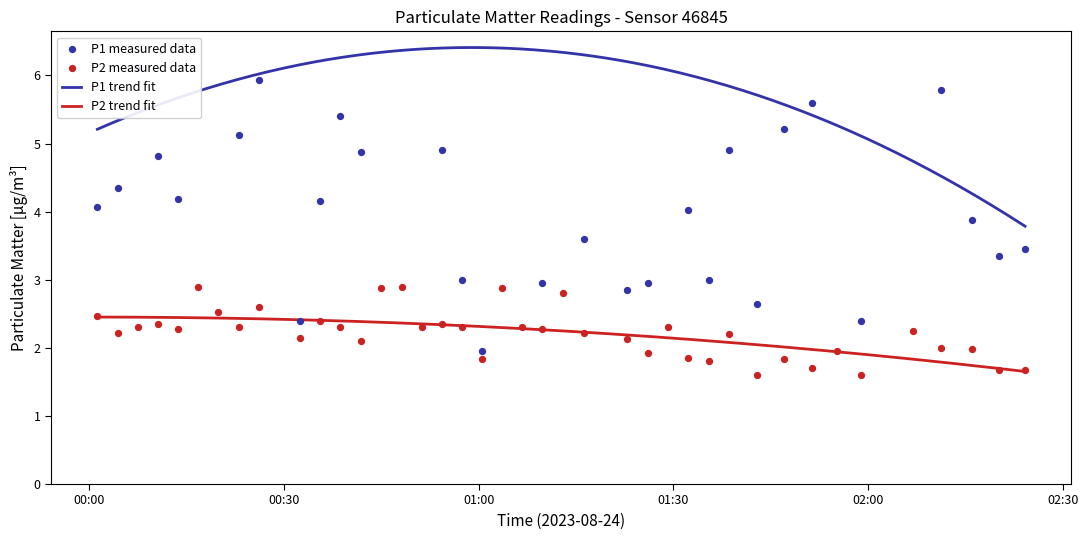

Which series has the largest total across all categories?

P1